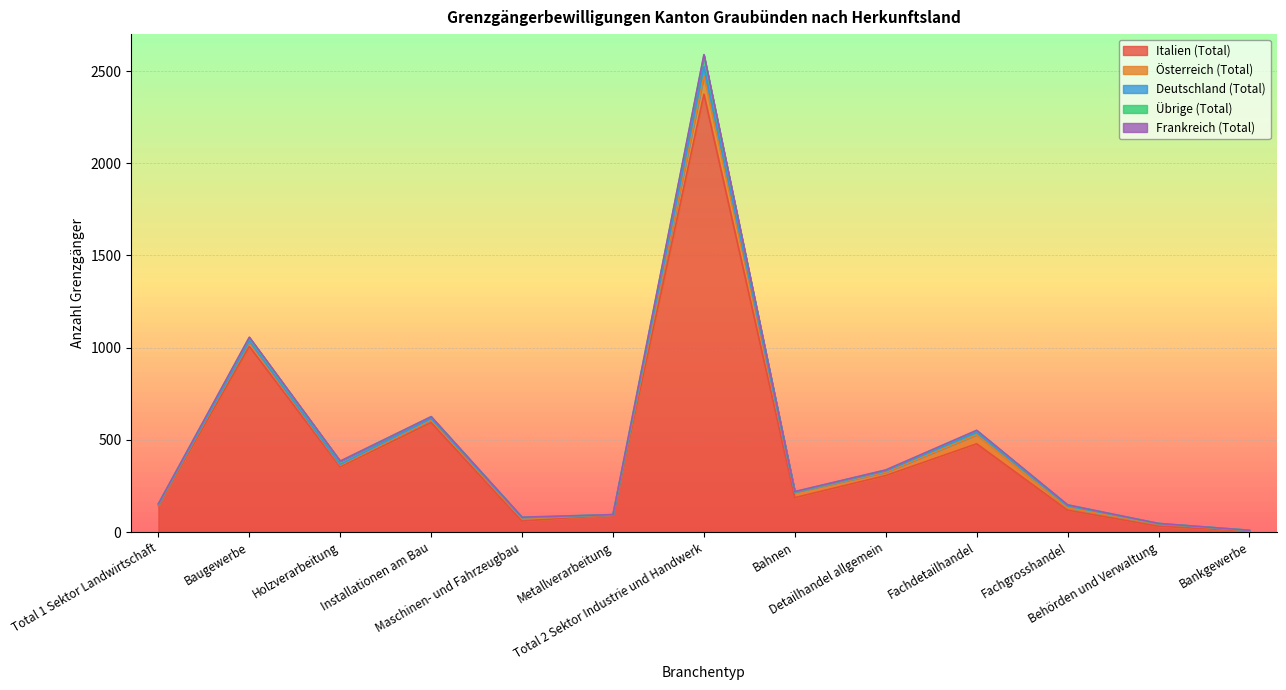

At how many categories does at least one series exceed 1490?

1